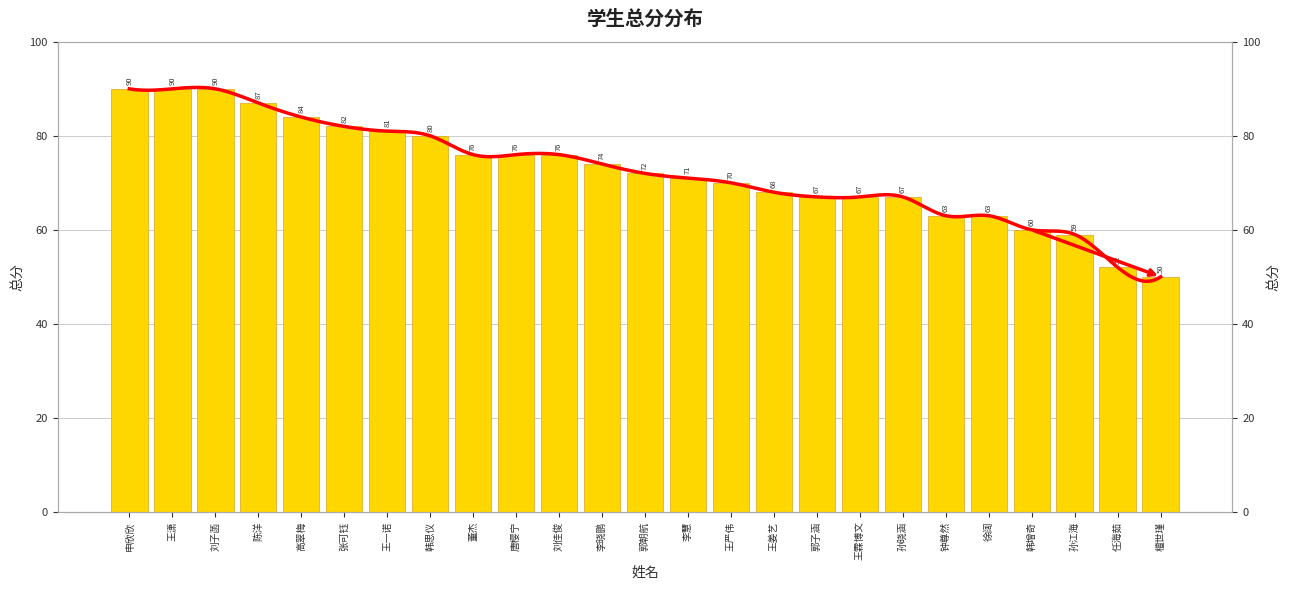

What is the sum of the values at 郭子涵 and 任海茹?

119